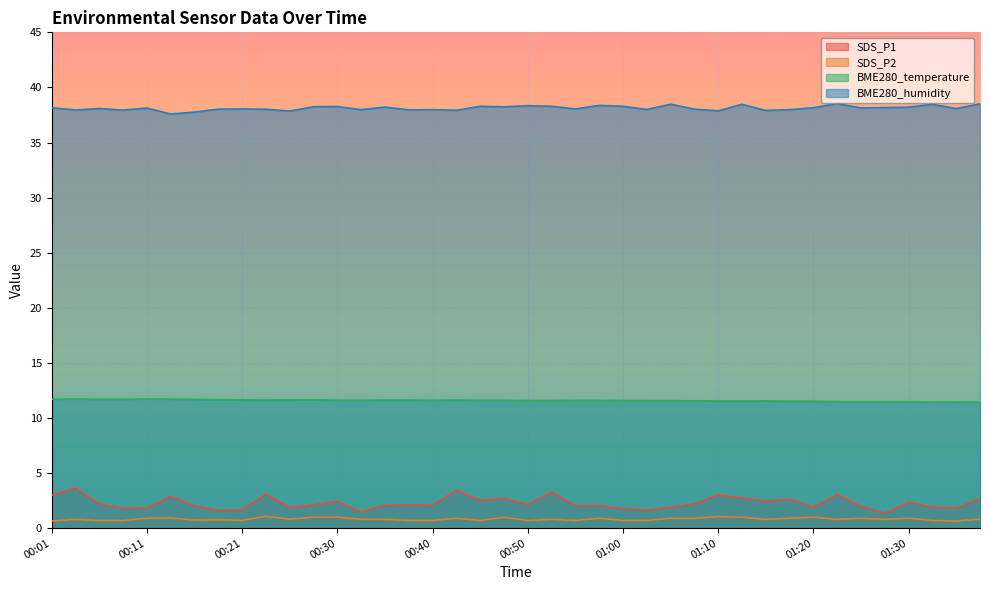

Reading left to right, extract all data points from this chart.

SDS_P1: 00:01=3.0	00:03=3.6	00:06=2.2	00:08=1.8	00:11=1.8	00:13=2.9	00:16=2.0	00:18=1.6	00:21=1.6	00:23=3.1	00:25=1.9	00:28=2.1	00:30=2.4	00:33=1.5	00:35=2.1	00:38=2.1	00:40=2.1	00:43=3.5	00:45=2.5	00:48=2.7	00:50=2.1	00:53=3.3	00:55=2.0	00:58=2.0	01:00=1.8	01:03=1.6	01:05=1.9	01:08=2.2	01:10=3.0	01:13=2.8	01:15=2.5	01:18=2.6	01:20=1.9	01:23=3.0	01:25=2.0	01:28=1.4	01:30=2.4	01:33=1.9	01:35=1.8	01:38=2.7
SDS_P2: 00:01=0.7	00:03=0.8	00:06=0.7	00:08=0.7	00:11=0.9	00:13=0.9	00:16=0.7	00:18=0.8	00:21=0.7	00:23=1.1	00:25=0.8	00:28=1.0	00:30=1.0	00:33=0.8	00:35=0.8	00:38=0.7	00:40=0.7	00:43=0.9	00:45=0.7	00:48=1.0	00:50=0.7	00:53=0.8	00:55=0.7	00:58=0.9	01:00=0.7	01:03=0.7	01:05=0.9	01:08=0.9	01:10=1.1	01:13=1.0	01:15=0.8	01:18=0.9	01:20=1.0	01:23=0.8	01:25=0.9	01:28=0.8	01:30=0.9	01:33=0.7	01:35=0.7	01:38=0.8
BME280_temperature: 00:01=11.7	00:03=11.7	00:06=11.7	00:08=11.7	00:11=11.7	00:13=11.7	00:16=11.7	00:18=11.7	00:21=11.6	00:23=11.6	00:25=11.6	00:28=11.7	00:30=11.6	00:33=11.6	00:35=11.6	00:38=11.6	00:40=11.6	00:43=11.6	00:45=11.6	00:48=11.6	00:50=11.6	00:53=11.6	00:55=11.6	00:58=11.6	01:00=11.6	01:03=11.6	01:05=11.6	01:08=11.6	01:10=11.5	01:13=11.5	01:15=11.6	01:18=11.5	01:20=11.5	01:23=11.5	01:25=11.5	01:28=11.5	01:30=11.5	01:33=11.4	01:35=11.4	01:38=11.4
BME280_humidity: 00:01=38.2	00:03=38.0	00:06=38.1	00:08=37.9	00:11=38.1	00:13=37.6	00:16=37.8	00:18=38.0	00:21=38.0	00:23=38.0	00:25=37.9	00:28=38.2	00:30=38.3	00:33=38.0	00:35=38.2	00:38=38.0	00:40=38.0	00:43=37.9	00:45=38.3	00:48=38.2	00:50=38.3	00:53=38.3	00:55=38.0	00:58=38.4	01:00=38.3	01:03=38.0	01:05=38.5	01:08=38.0	01:10=37.9	01:13=38.5	01:15=37.9	01:18=38.0	01:20=38.2	01:23=38.5	01:25=38.1	01:28=38.2	01:30=38.2	01:33=38.5	01:35=38.1	01:38=38.5